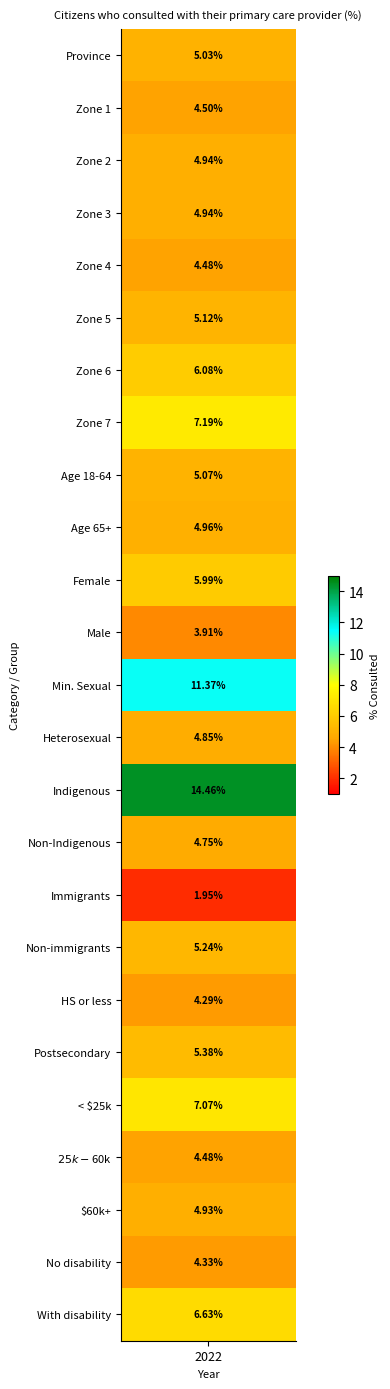

What is the maximum value shown in the chart?

14.5